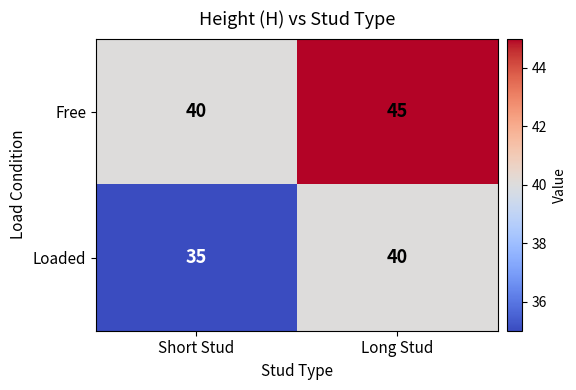

At how many categories does at least one series exceed 37?

2